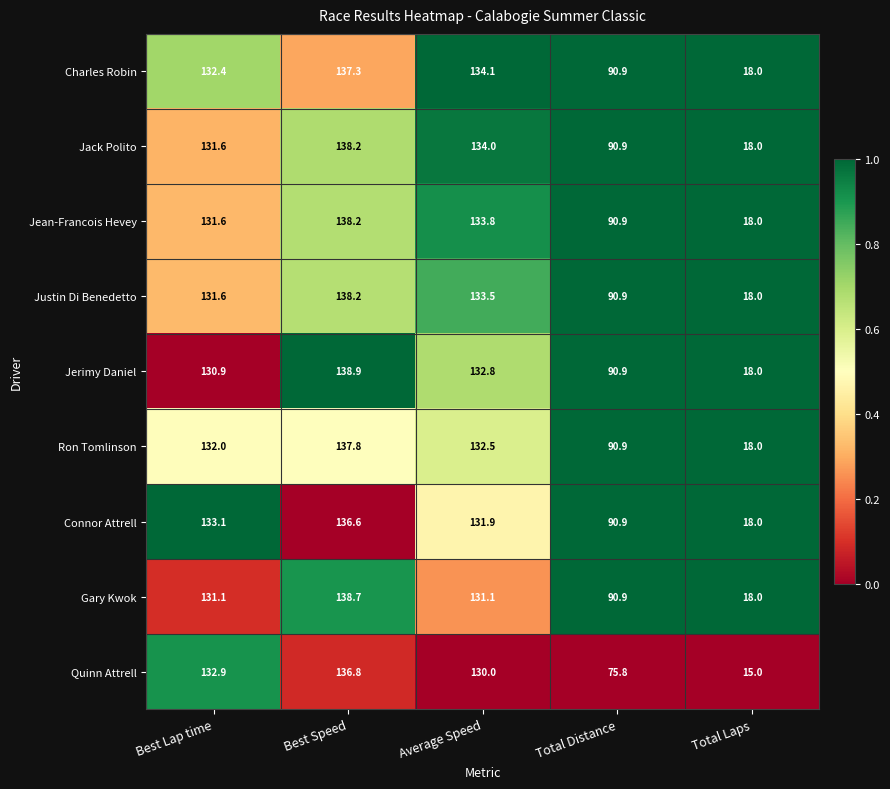

What is the spread (max minus min) of values at Best Speed?

2.3